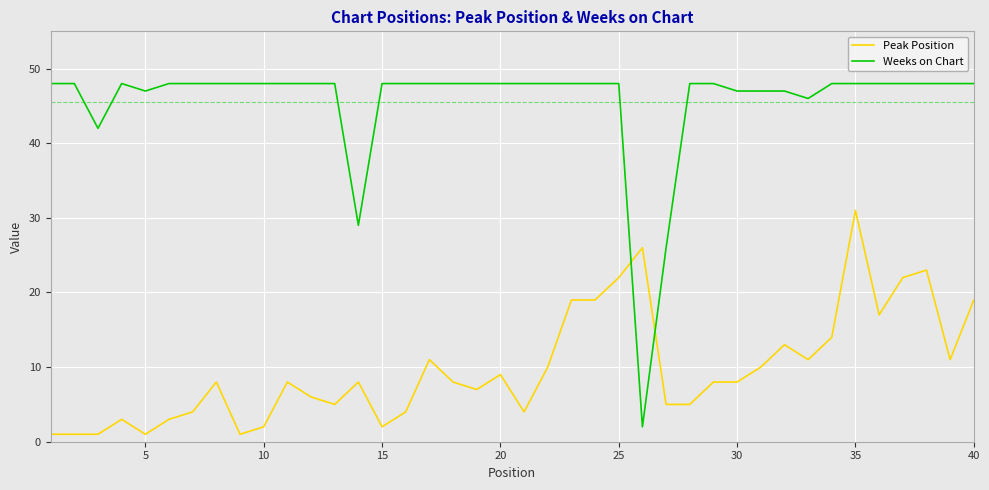

Which series has the largest total across all categories?

Weeks on Chart